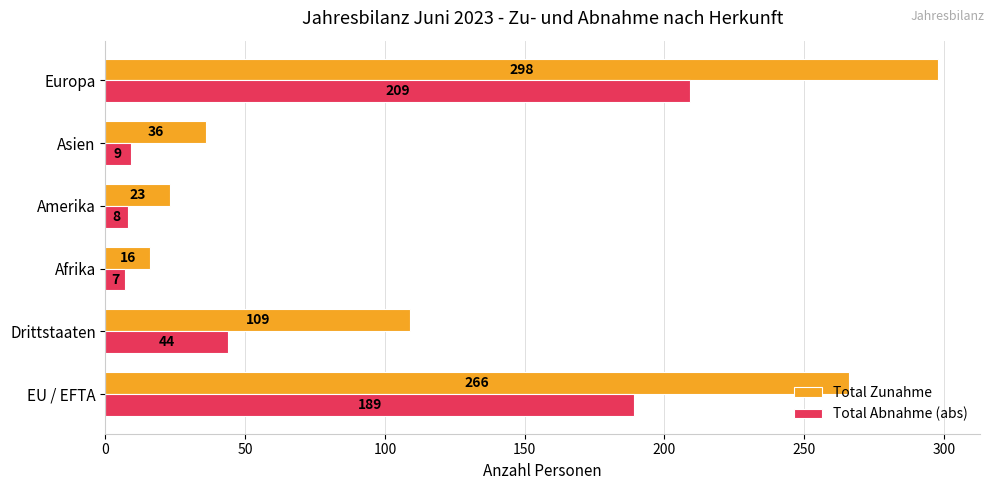

The value of Total Abnahme (abs) at Drittstaaten is 44. True or false?

True